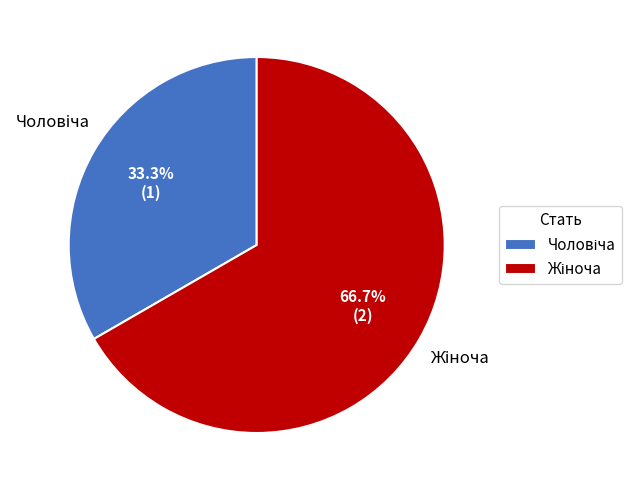

Does any single category account for the majority?

Yes